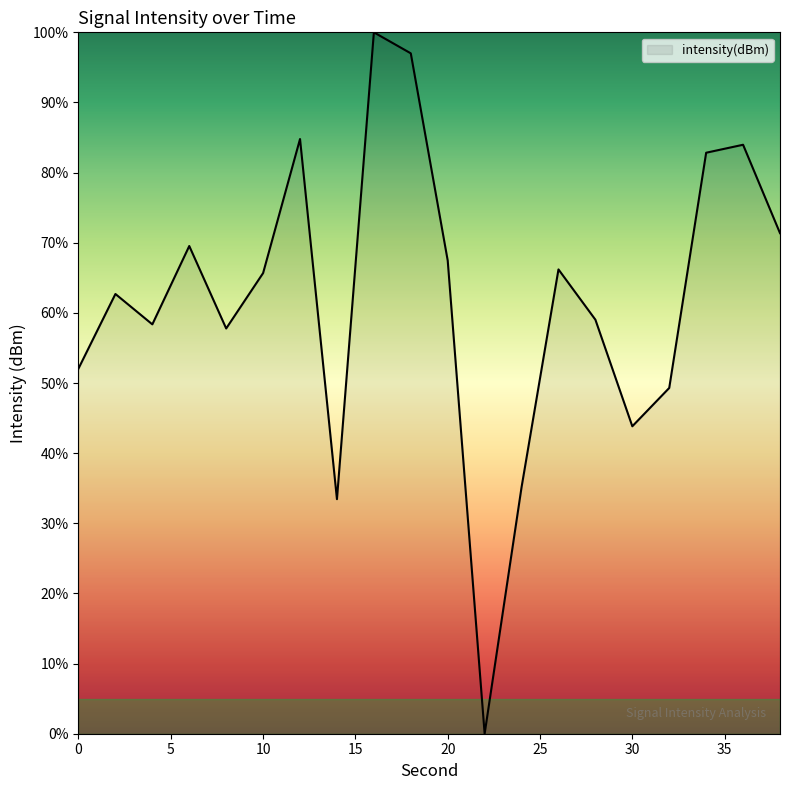

What is the greatest value displayed?

100.0